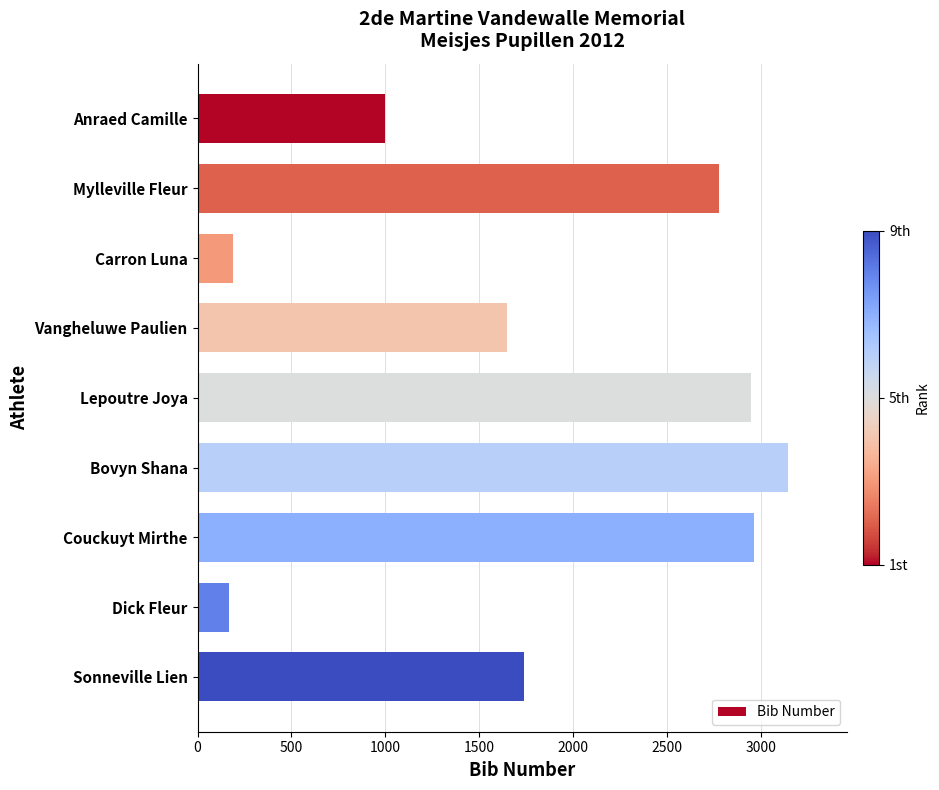

What is the label of the 5th bar from the top?

Lepoutre Joya